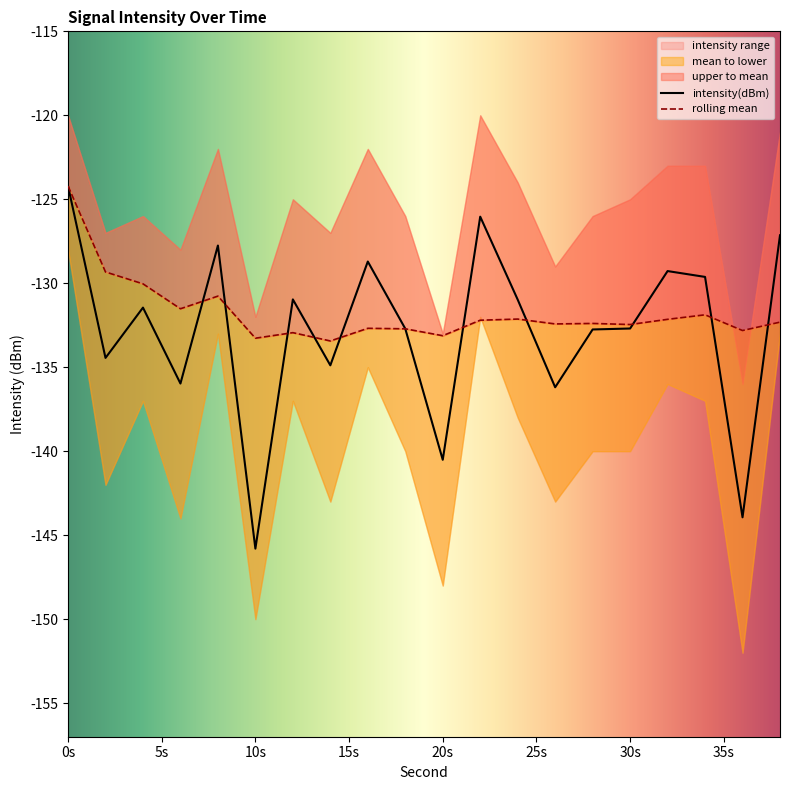

The intensity(dBm) series shows -203.1 at 10s. True or false?

False